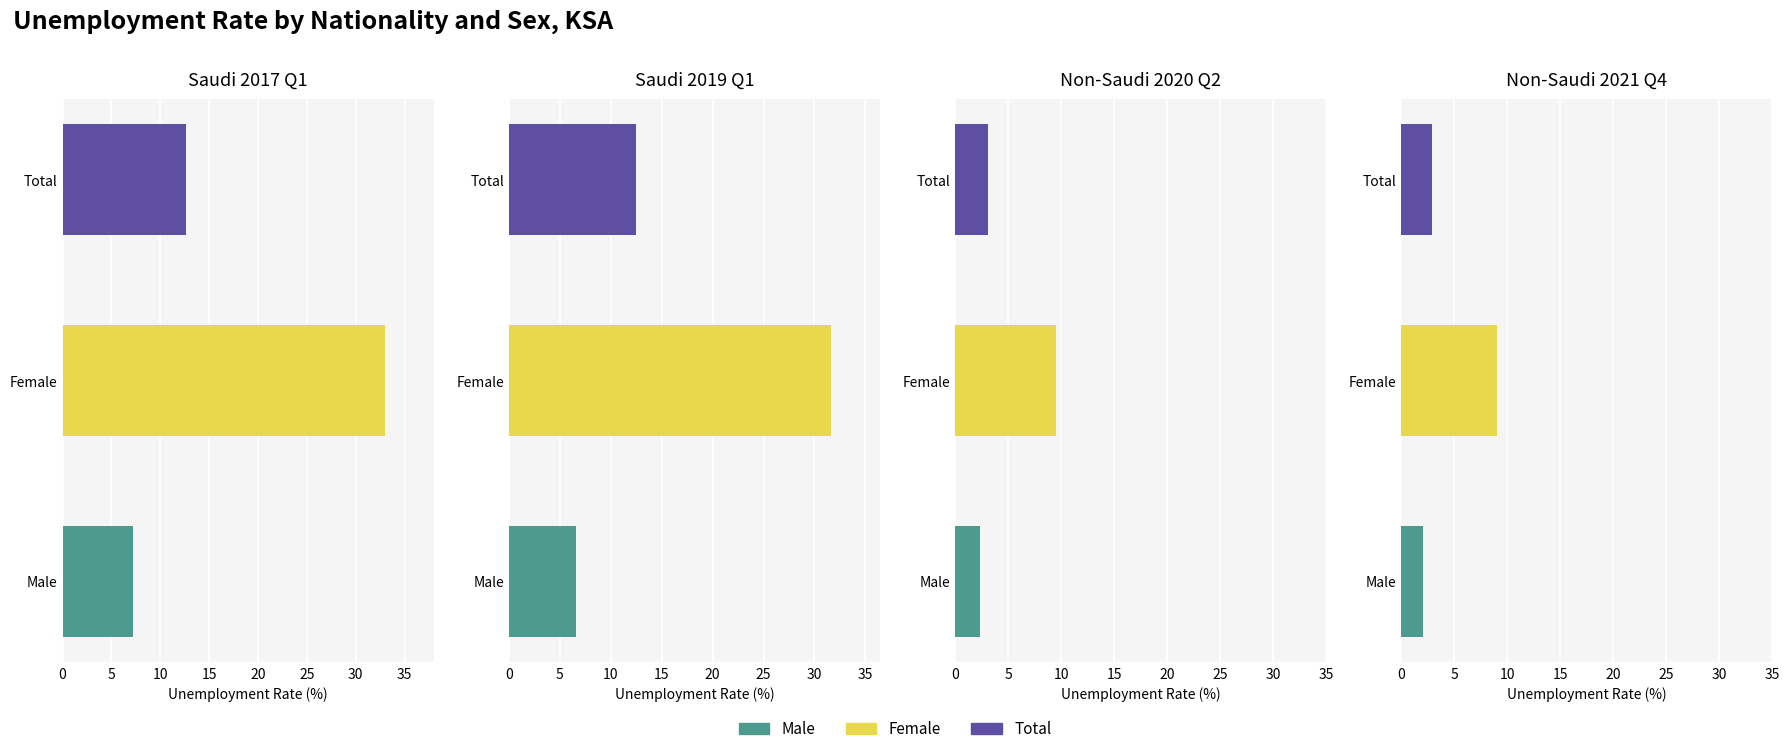

Is the value of Non-Saudi Total at 17 greater than the value of Saudi Total at 11?

No